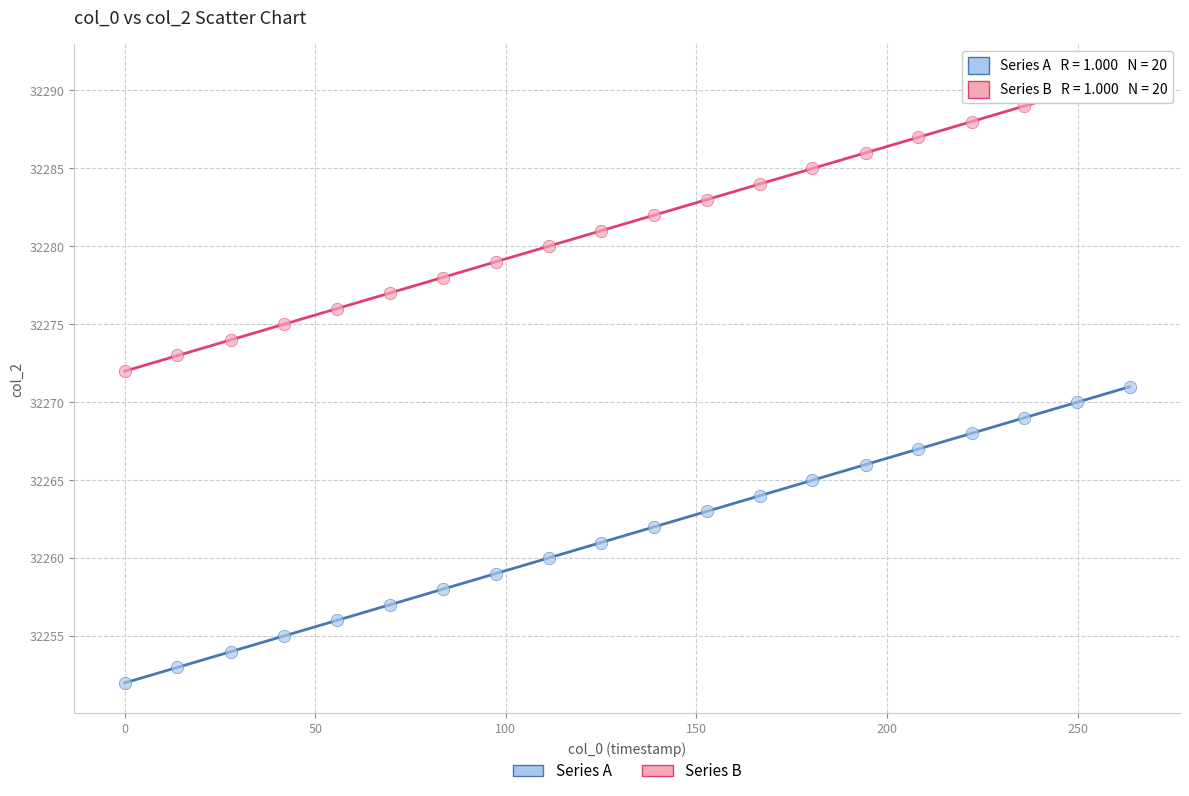

Which series contains the highest Y value?

Series B